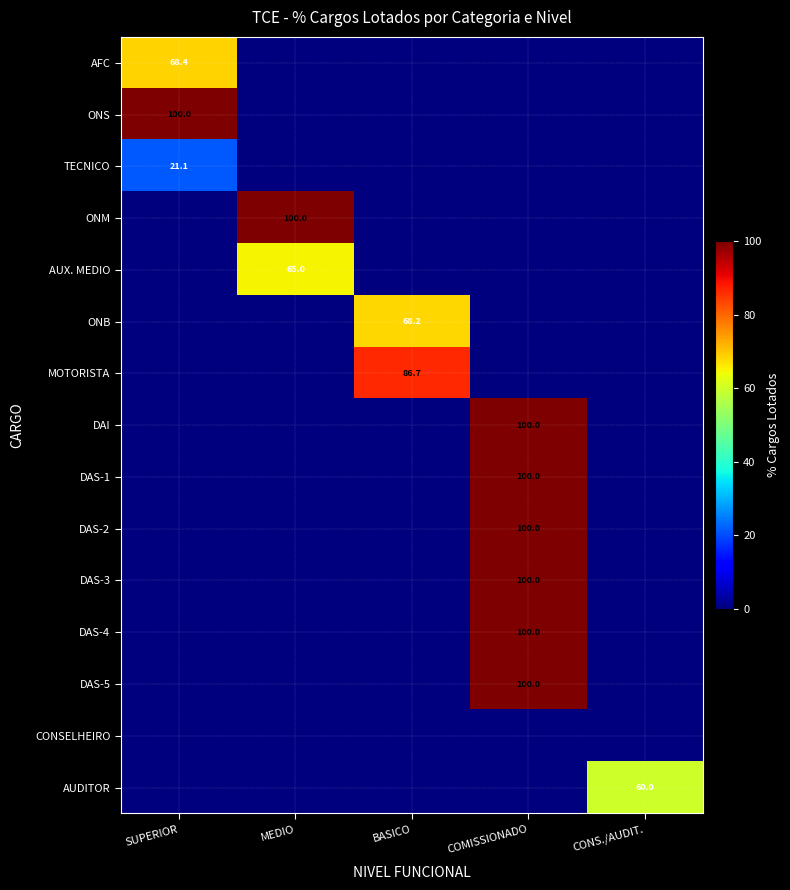

The DAS-3 series shows 100.0 at COMISSIONADO. True or false?

True